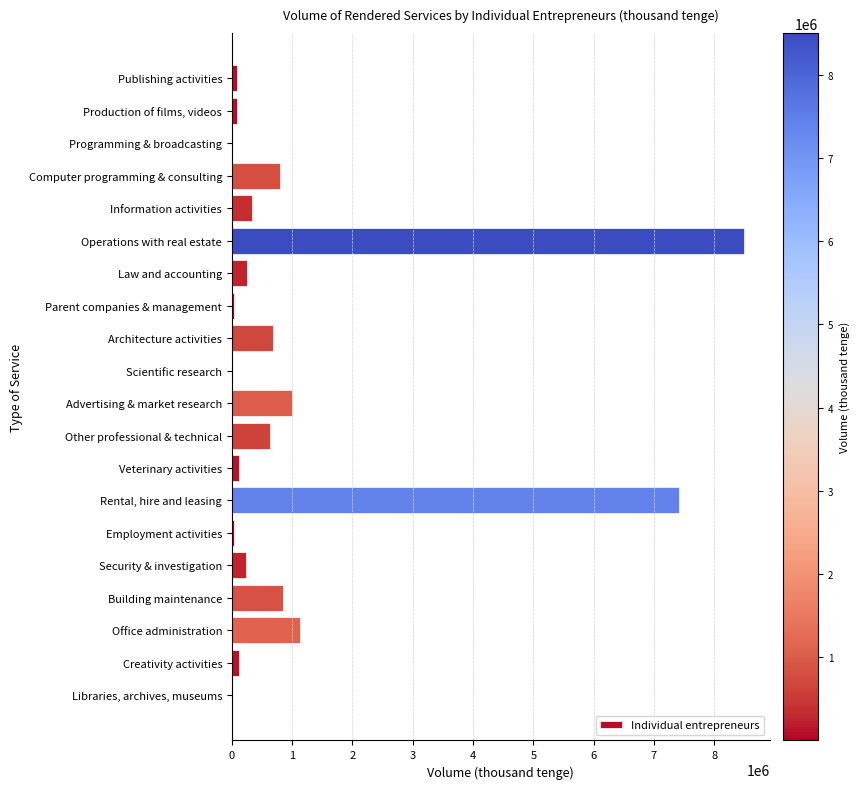

What is the change in value from Information activities to Other professional & technical?

+294593.5